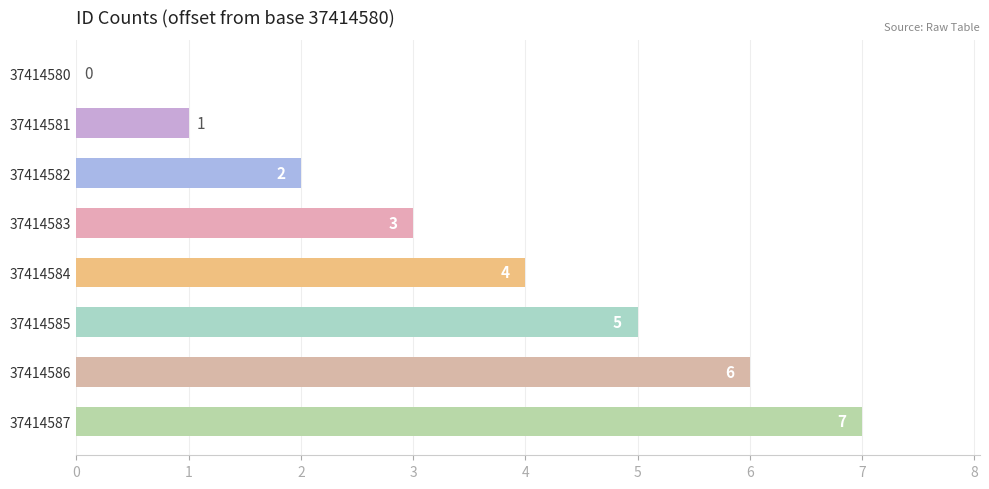

What is the change in value from 37414581 to 37414582?

+1